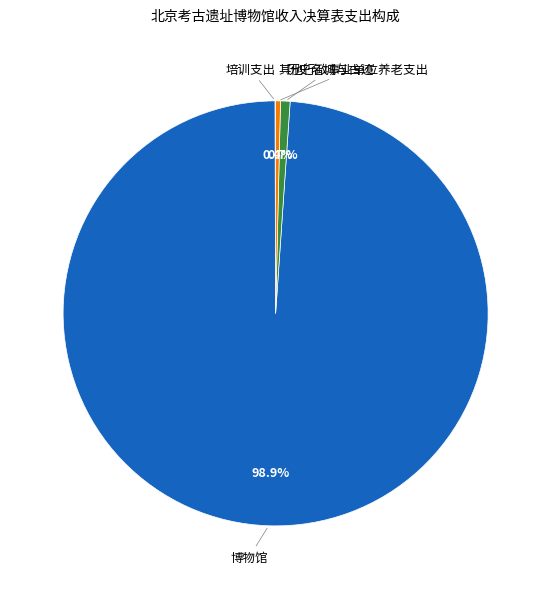

Which category accounts for the majority?

博物馆